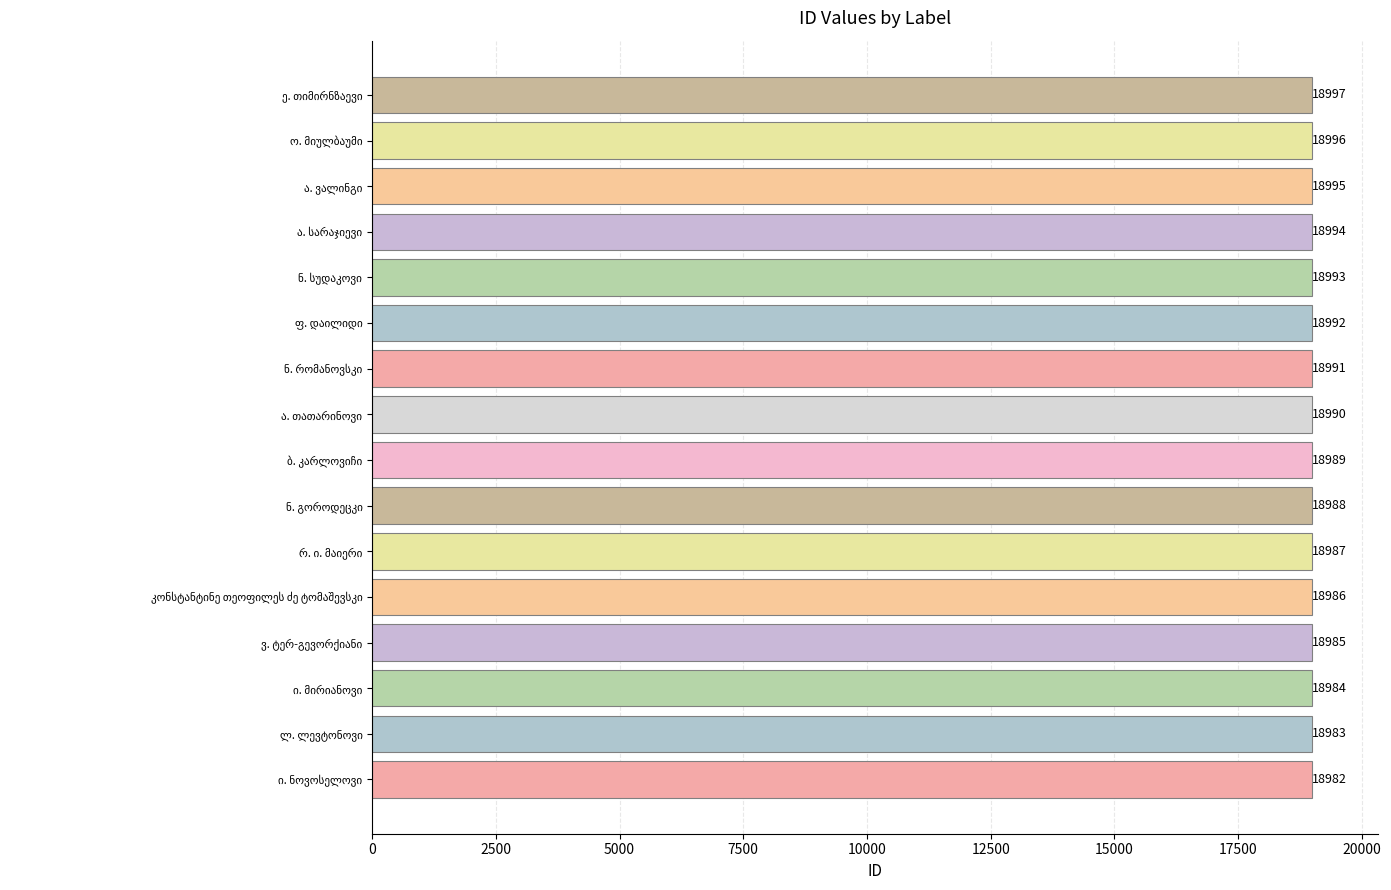

What is the difference between the maximum and minimum values?

15